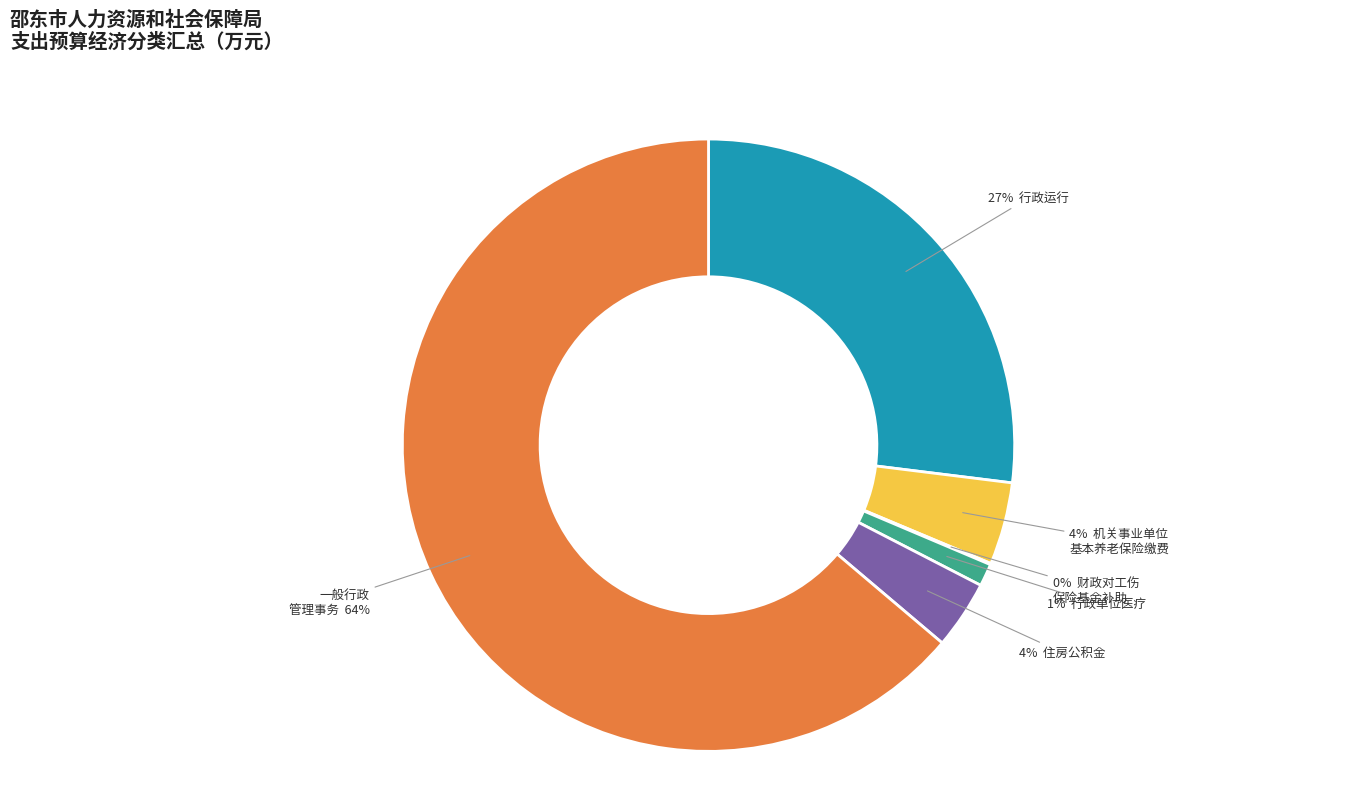

To the nearest percent, what is the average slice percentage?

17%